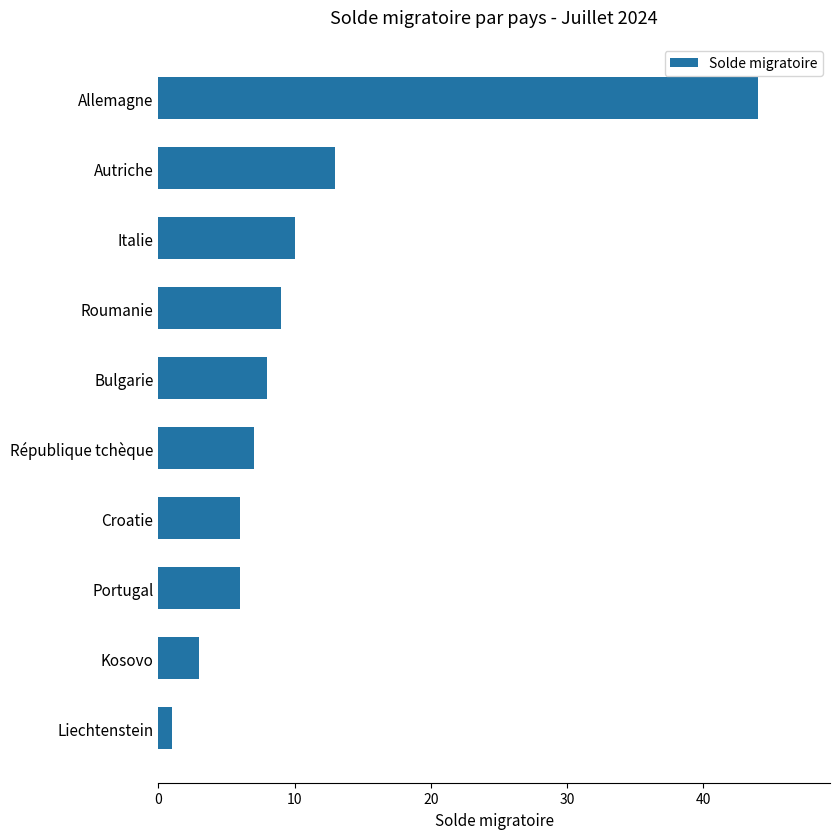

The chart shows a value of 6 at Autriche. True or false?

False